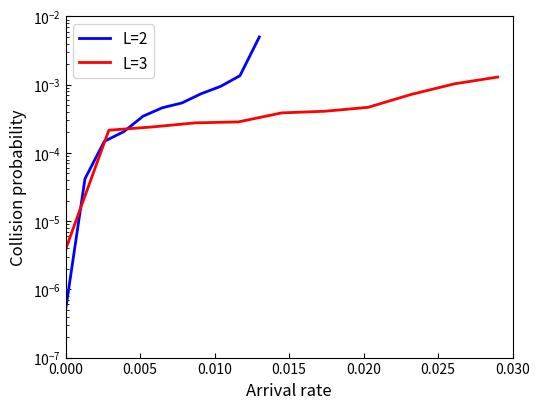

Is this an area chart (filled region under the line)?

No